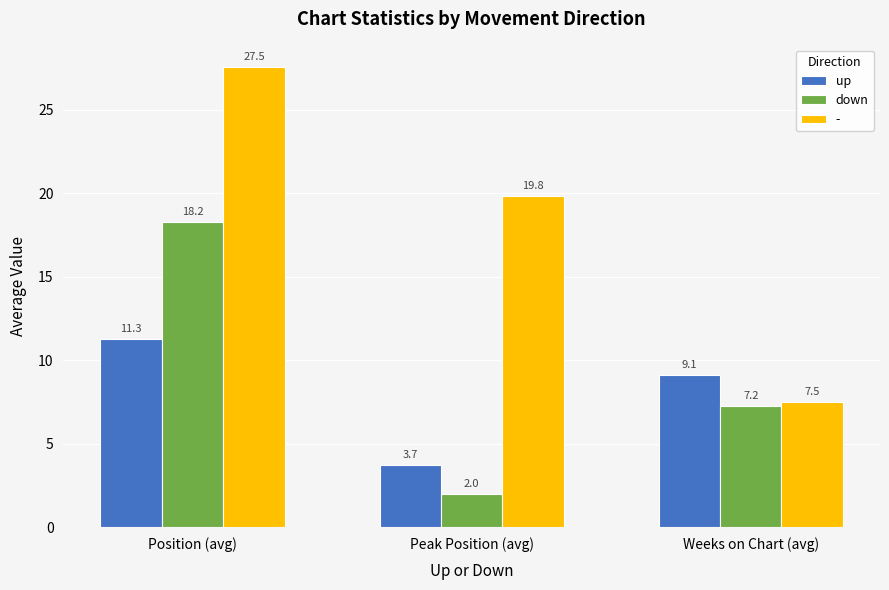

At Position (avg), list the series in order from smallest to largest.

up, down, -